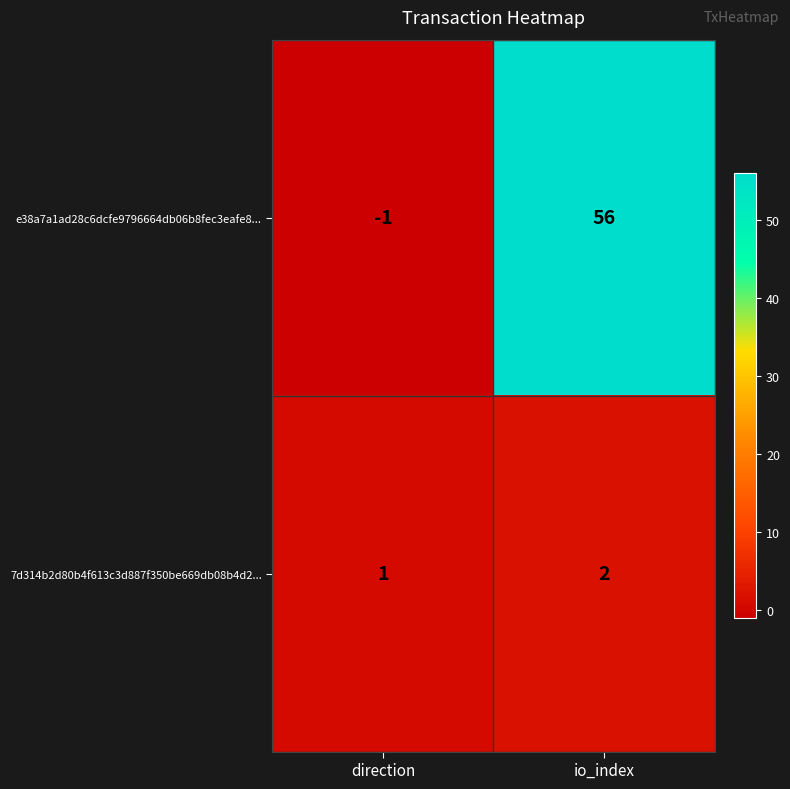

Rank the series at direction from highest to lowest value.

7d314b2d80b4f613c3d887f350be669db08b4d2..., e38a7a1ad28c6dcfe9796664db06b8fec3eafe8...